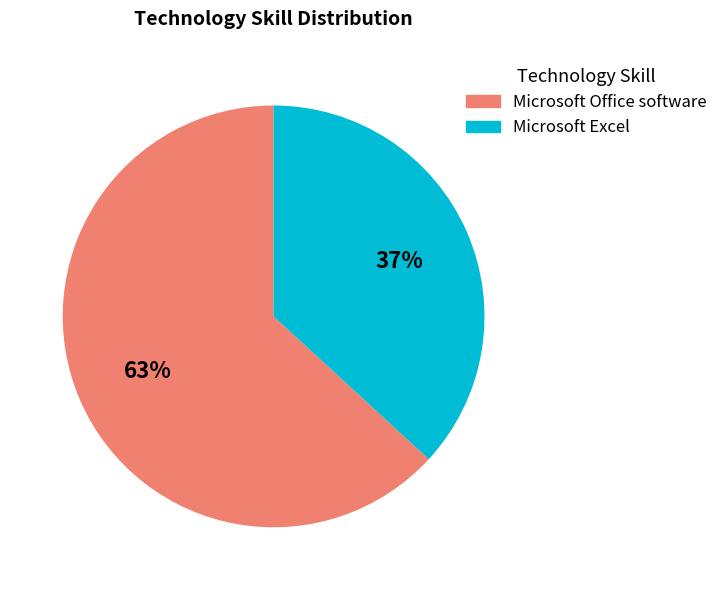

Rank the categories by value from highest to lowest.

Microsoft Office software, Microsoft Excel